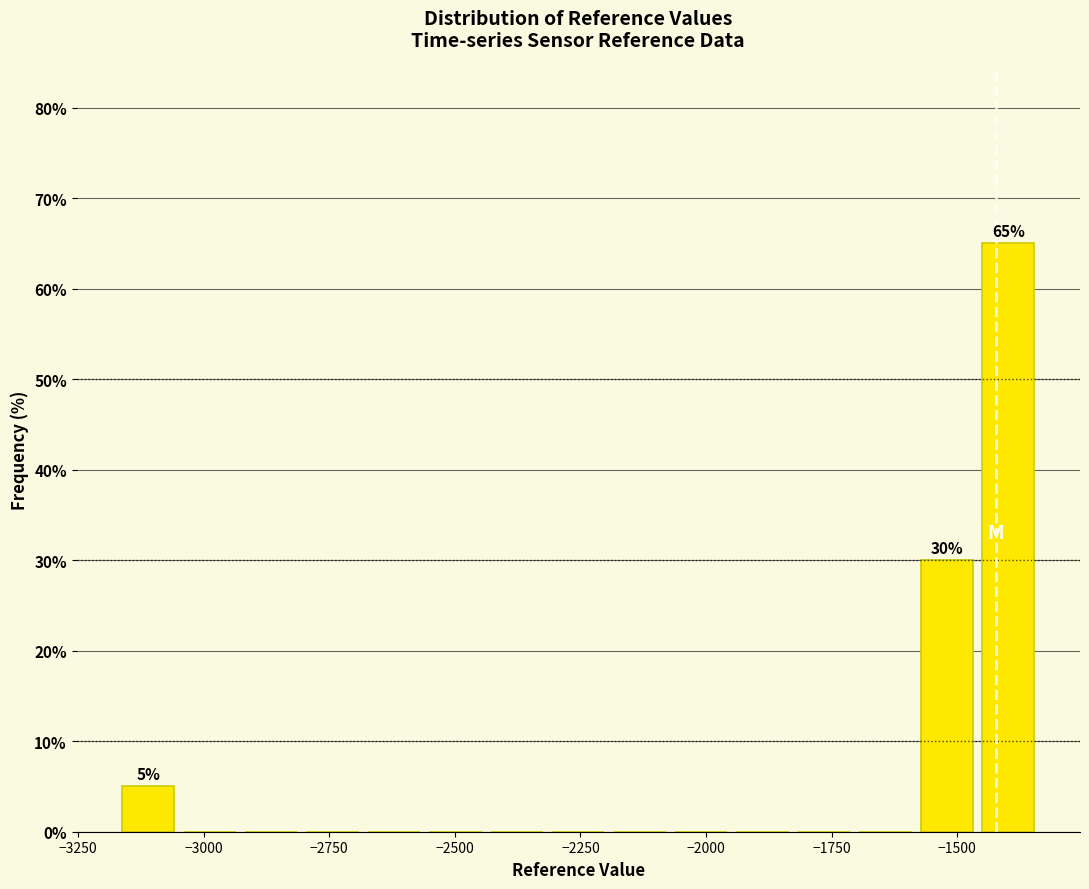

Around what value on the x-axis is the tallest bar? Give the approximate position of its centre, as read against the axis.

-1400